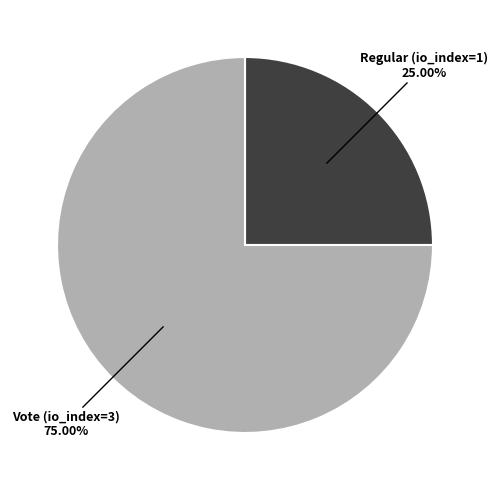

Rank the categories by value from lowest to highest.

Regular (io_index=1), Vote (io_index=3)